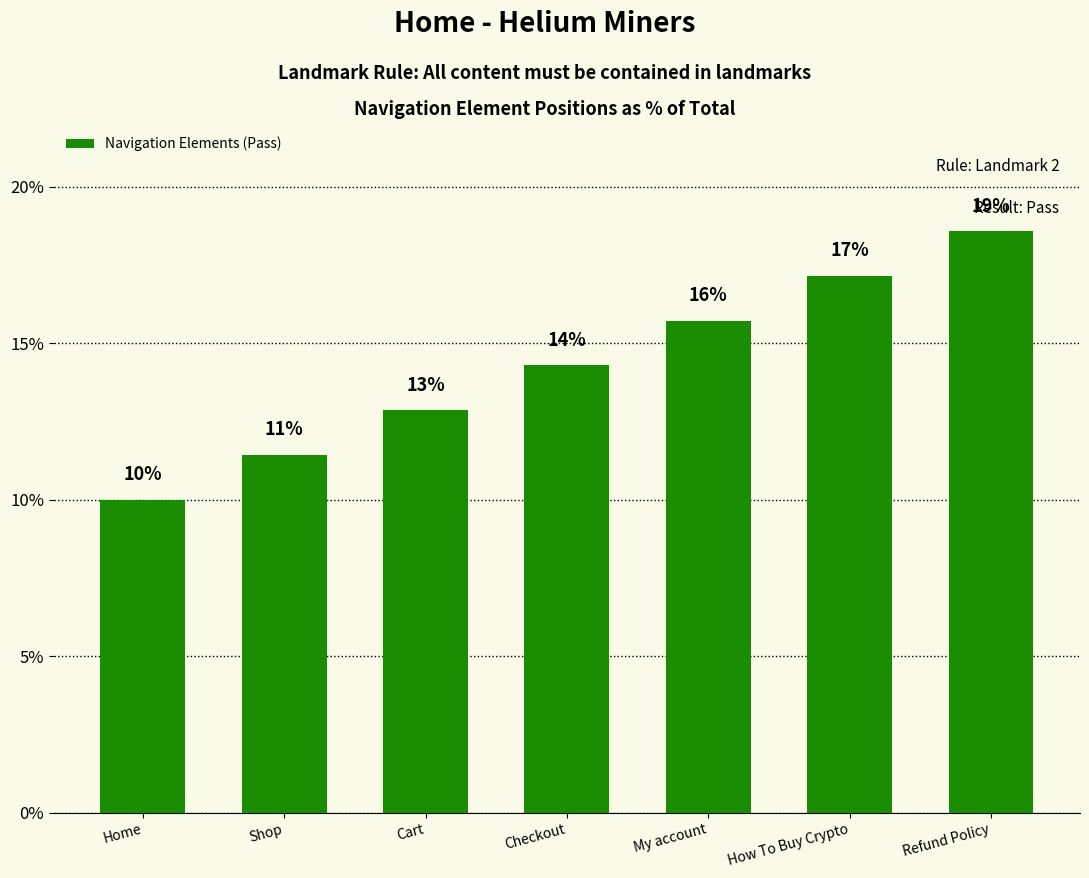

Which label corresponds to the smallest value in the chart?

Home